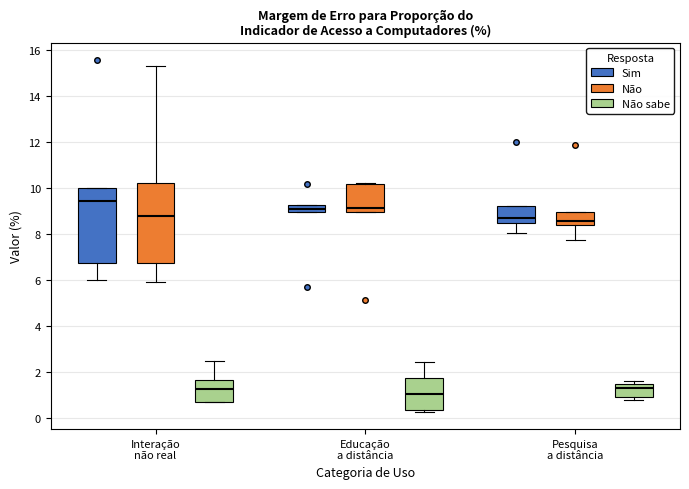

Where does the lower whisker of the box for Pesquisa a distância (Sim) end on the y-axis? The values are not printed on the chart, so give them approximately, as read against the axis.

8.0